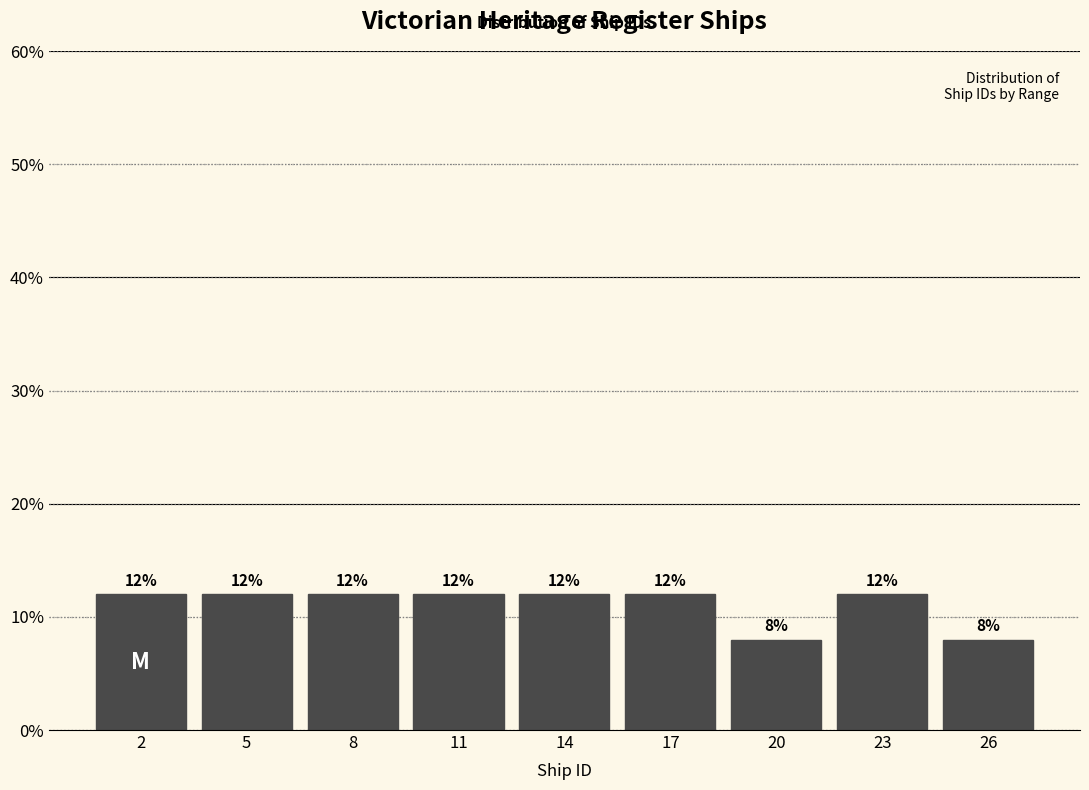

Reading left to right, what are all the values shown in this chart?

12	12	12	12	12	12	8	12	8